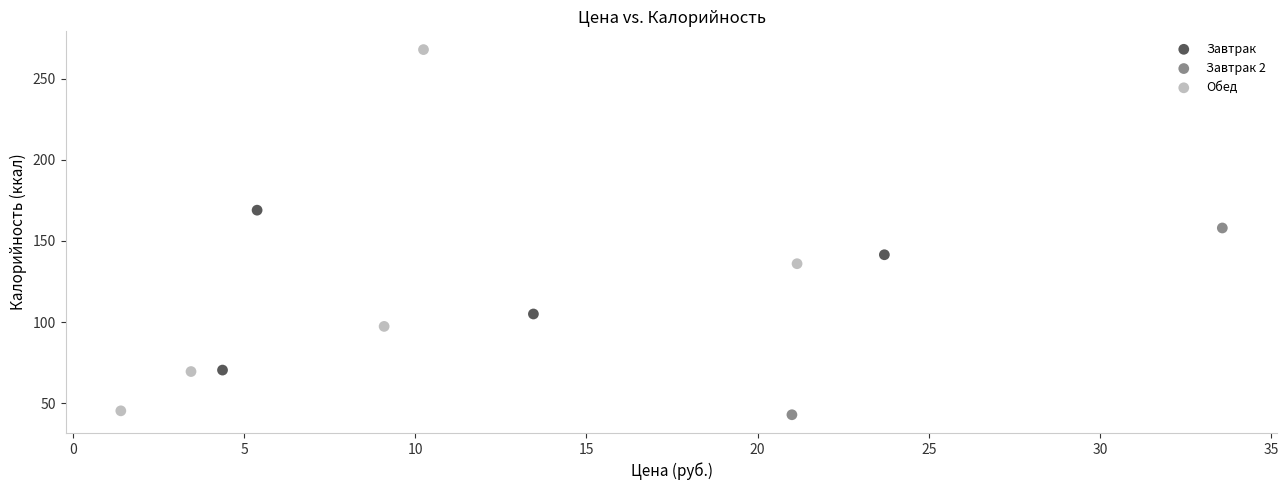

What are all the series names shown in the legend?

Завтрак, Завтрак 2, Обед